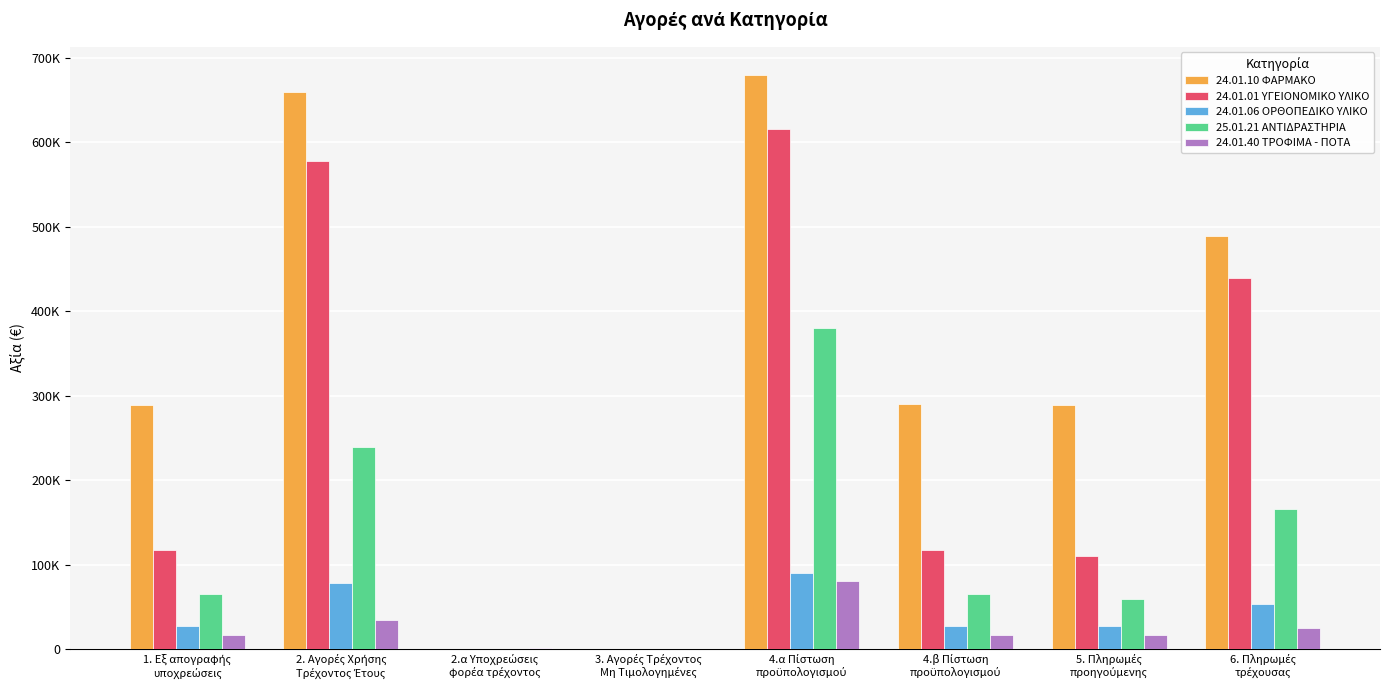

At which category is the sum across all series the highest?

4.α Πίστωση
προϋπολογισμού